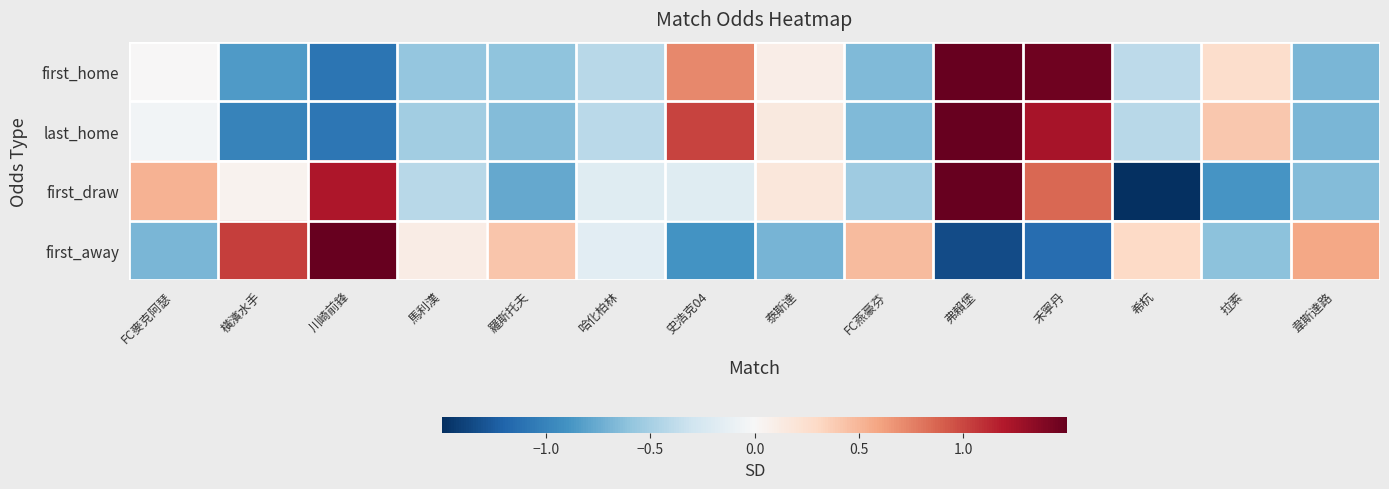

What is the total value across all series at 羅斯托夫?

-1.6